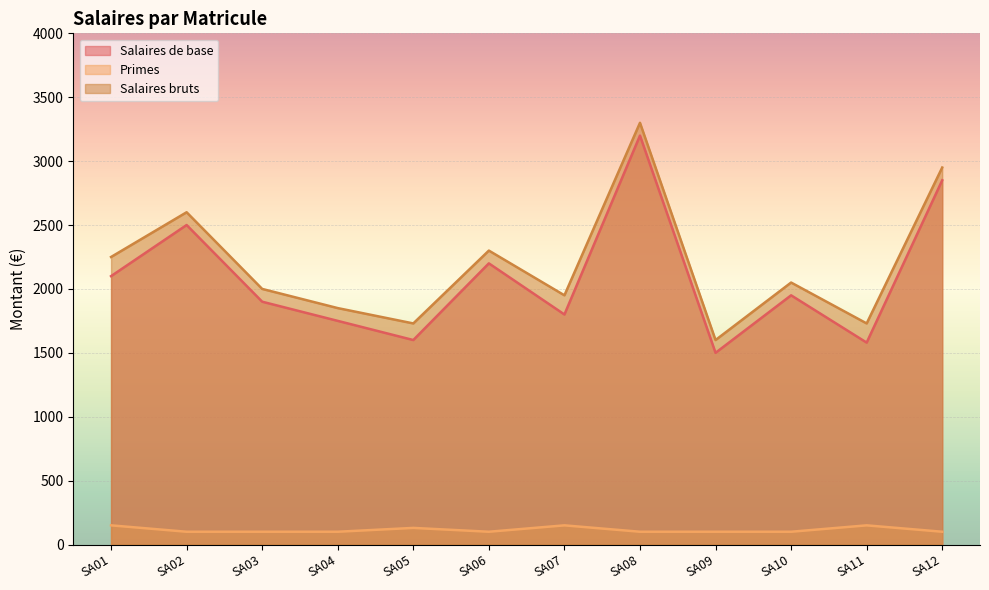

Which series changed the most between SA02 and SA09?

Salaires de base